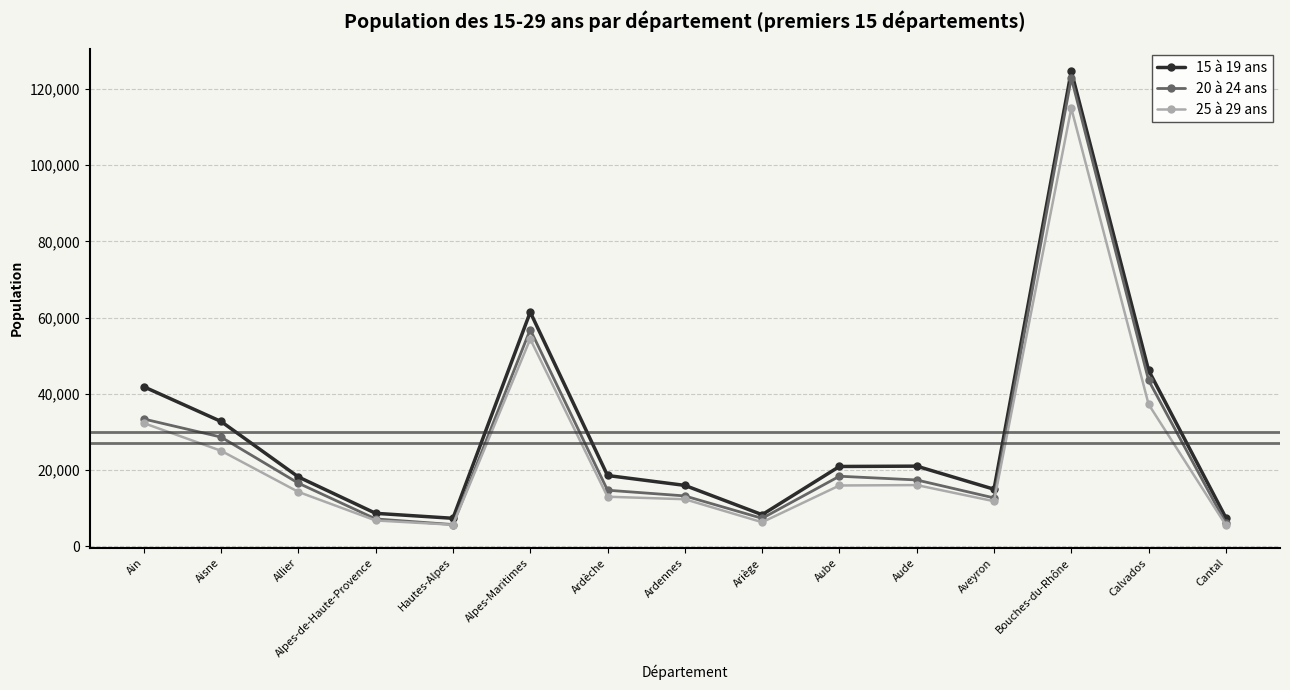

At which category is the sum across all series the highest?

Bouches-du-Rhône